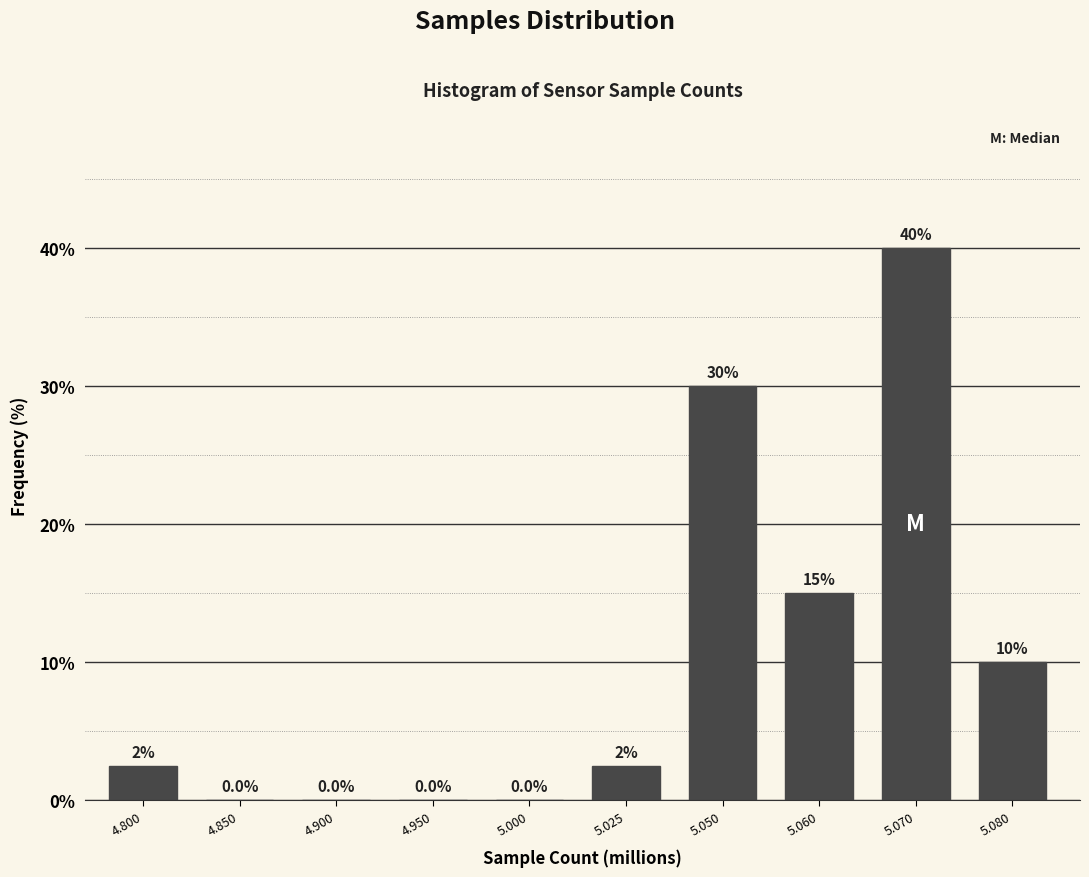

Reading left to right, list all the values displayed in this chart.

4.800=2.5	4.850=0.0	4.900=0.0	4.950=0.0	5.000=0.0	5.025=2.5	5.050=30.0	5.060=15.0	5.070=40.0	5.080=10.0